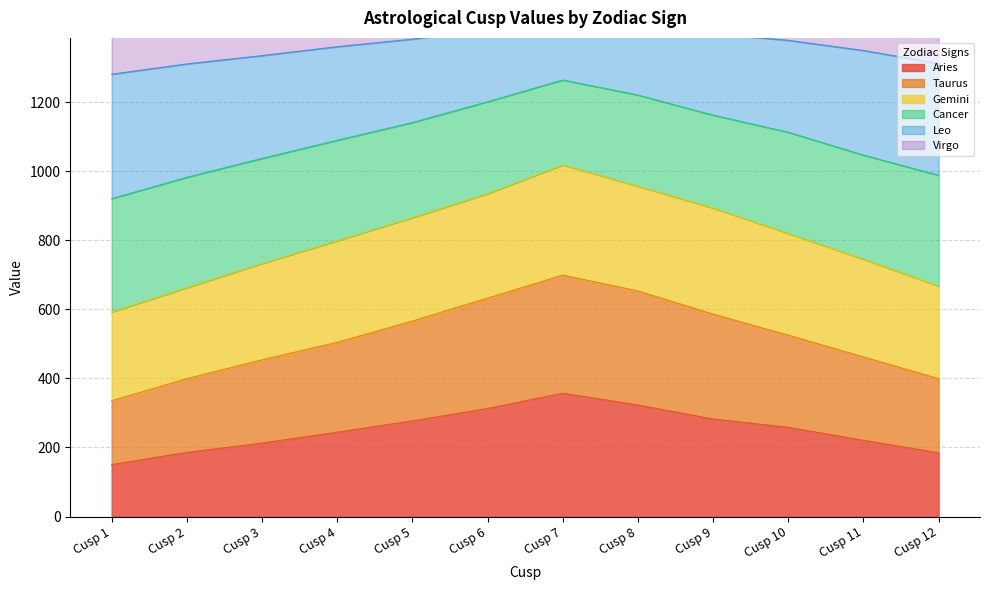

The value of Aries at Cusp 10 is 165.4. True or false?

False